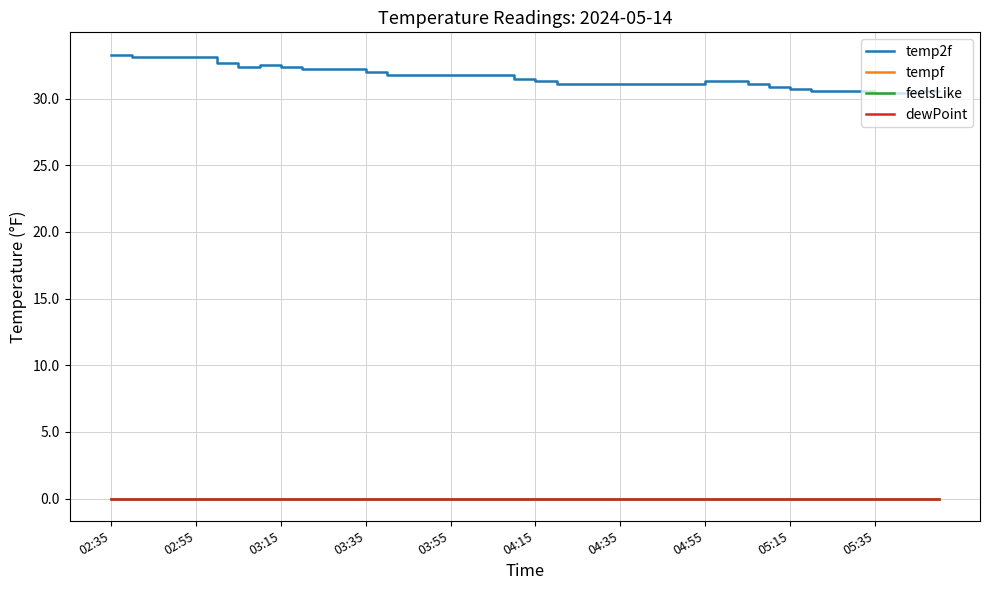

Does the chart have visible grid lines?

Yes